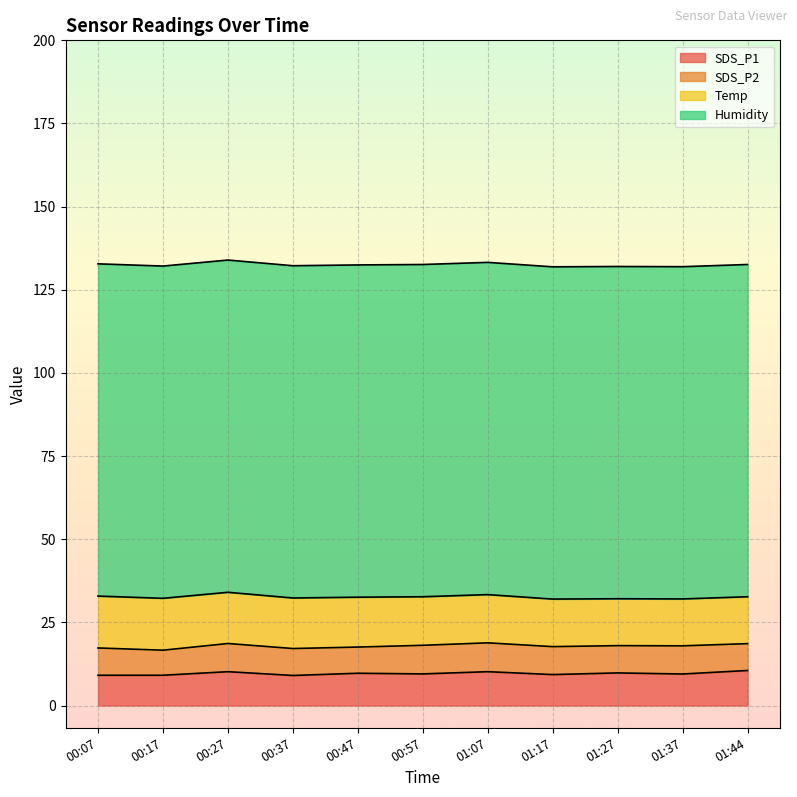

Is the value of SDS_P2 at 01:07 greater than the value of SDS_P1 at 01:17?

No